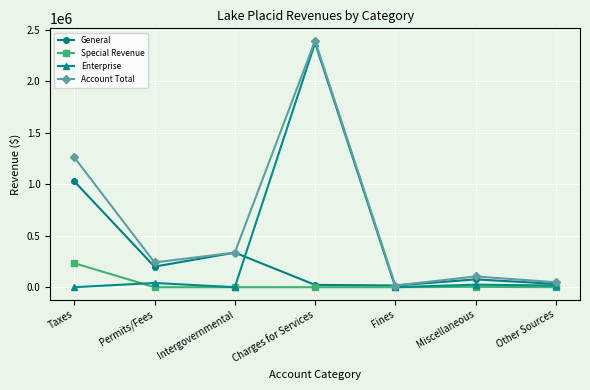

What is the sum of all Account Total values?

4405116